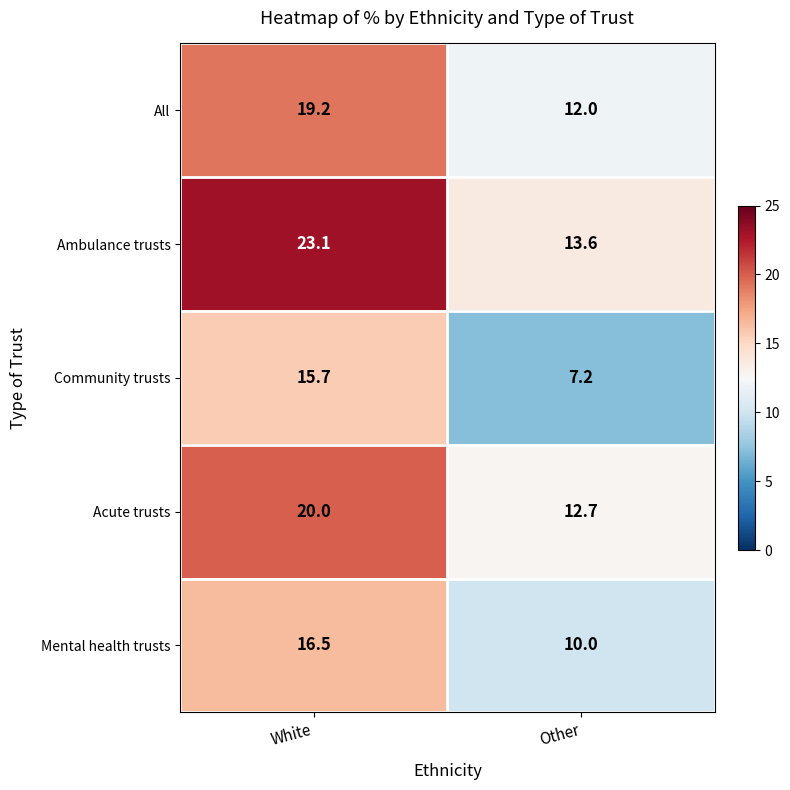

List the series in order of their peak value, highest first.

Ambulance trusts, Acute trusts, All, Mental health trusts, Community trusts